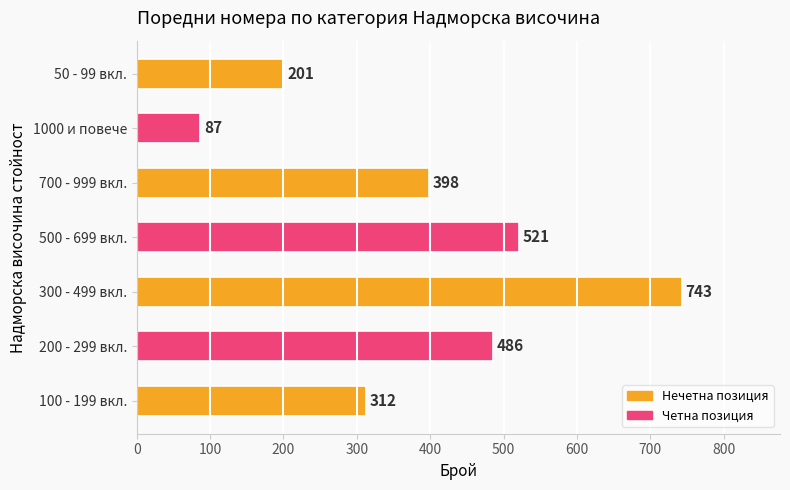

How many distinct data groups are displayed?

1